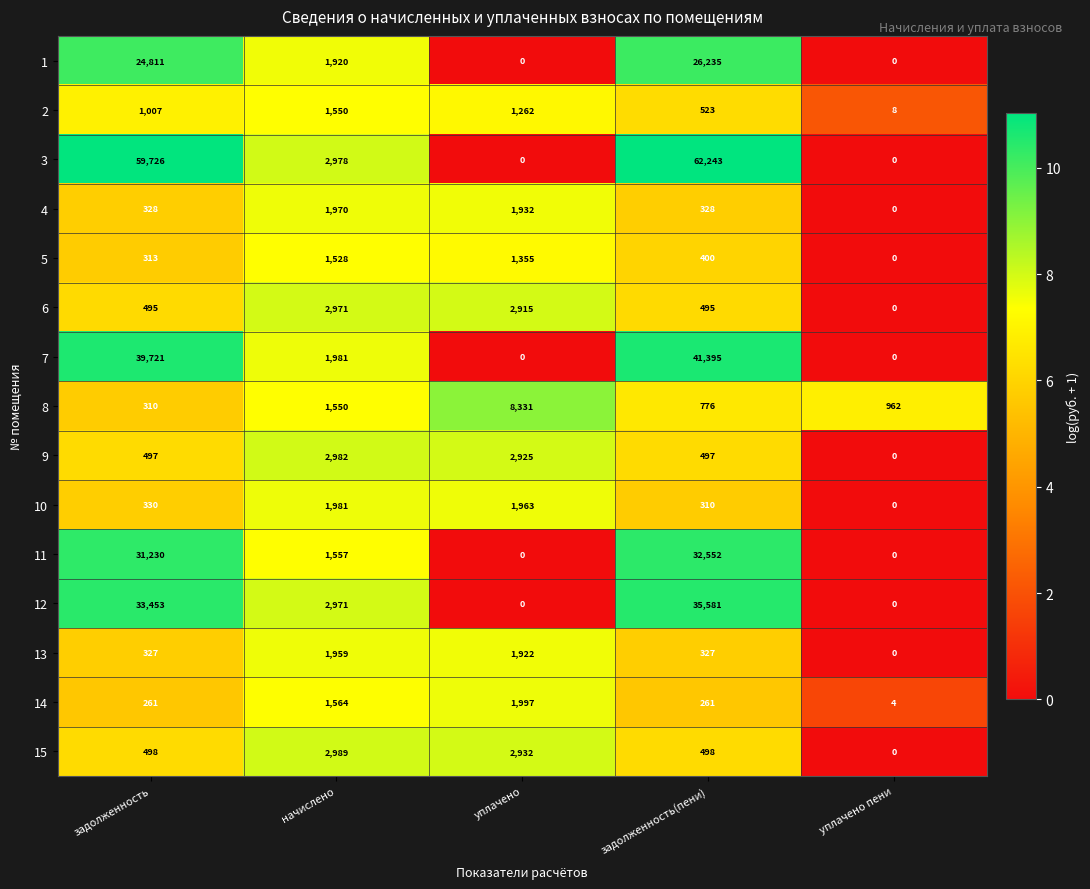

Where is 10 nearest to the value 990?

задолженность